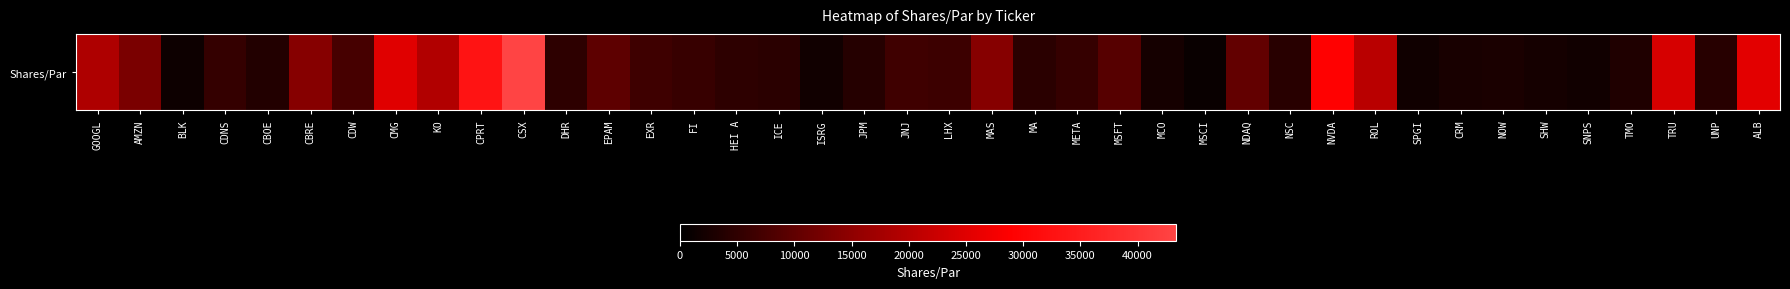

Where is the data nearest to the value 22289?

TRU